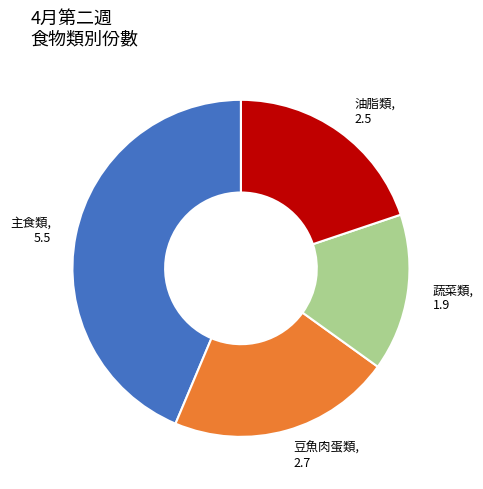

Does 豆魚肉蛋類 represent more than half of the total?

No